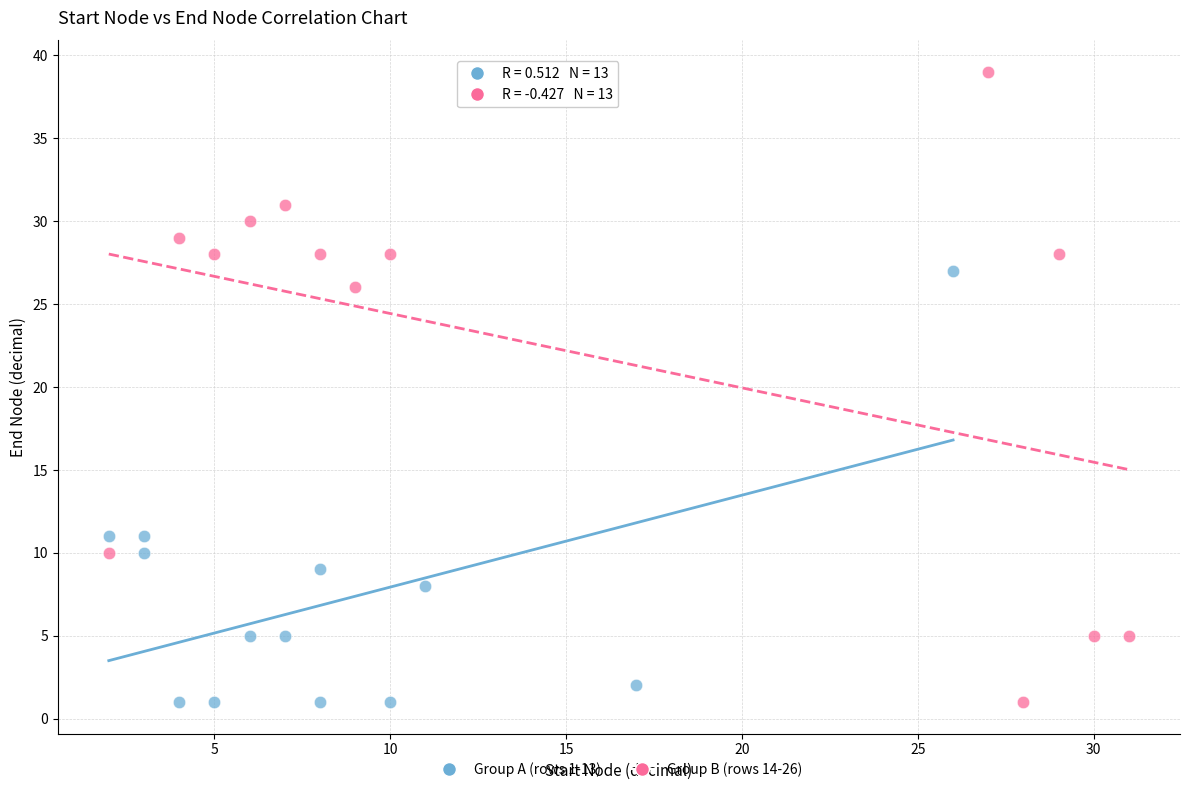

What are all the series names shown in the legend?

Group A (rows 1-13), Group B (rows 14-26)